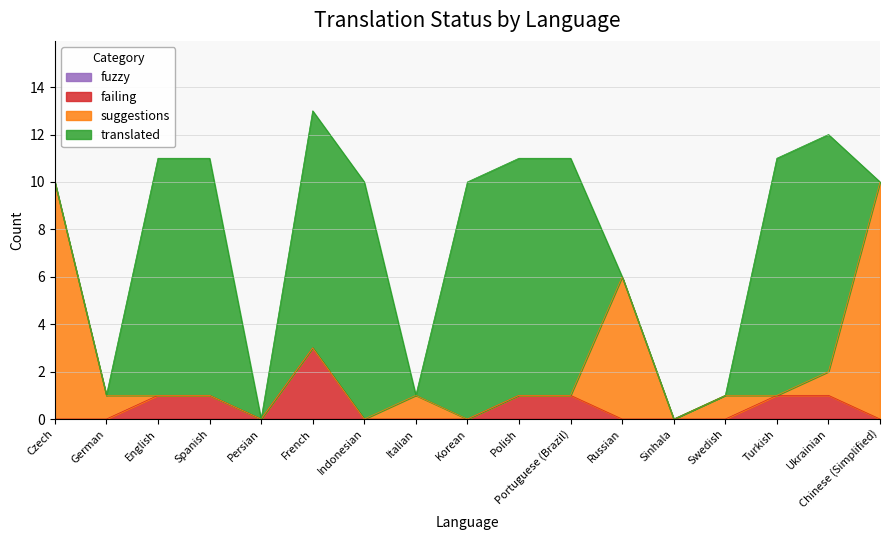

Which series has the largest total across all categories?

translated